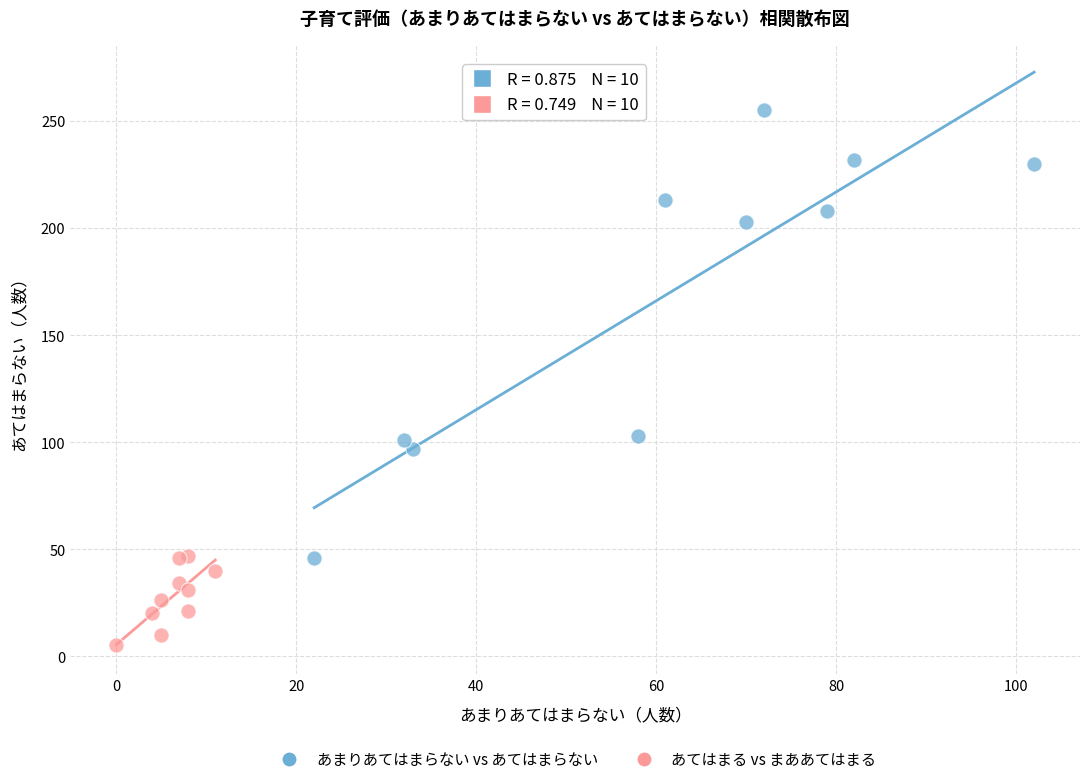

Which series has the widest spread of Y values?

あまりあてはまらない vs あてはまらない